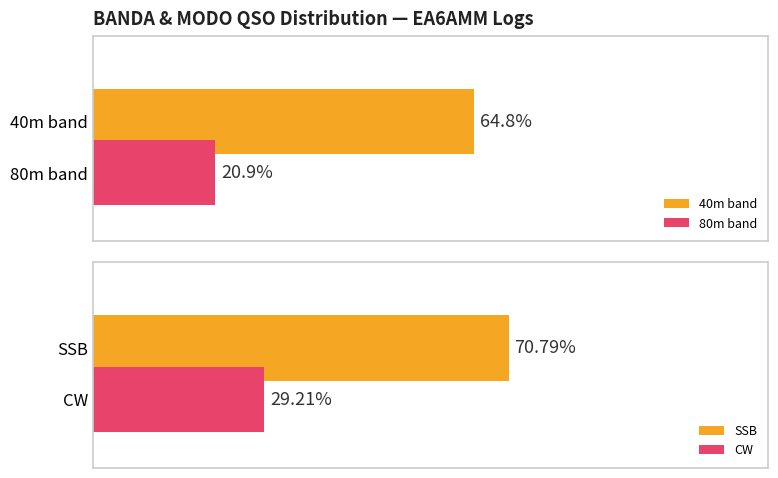

Rank the categories by 80m band value from highest to lowest.

40m band